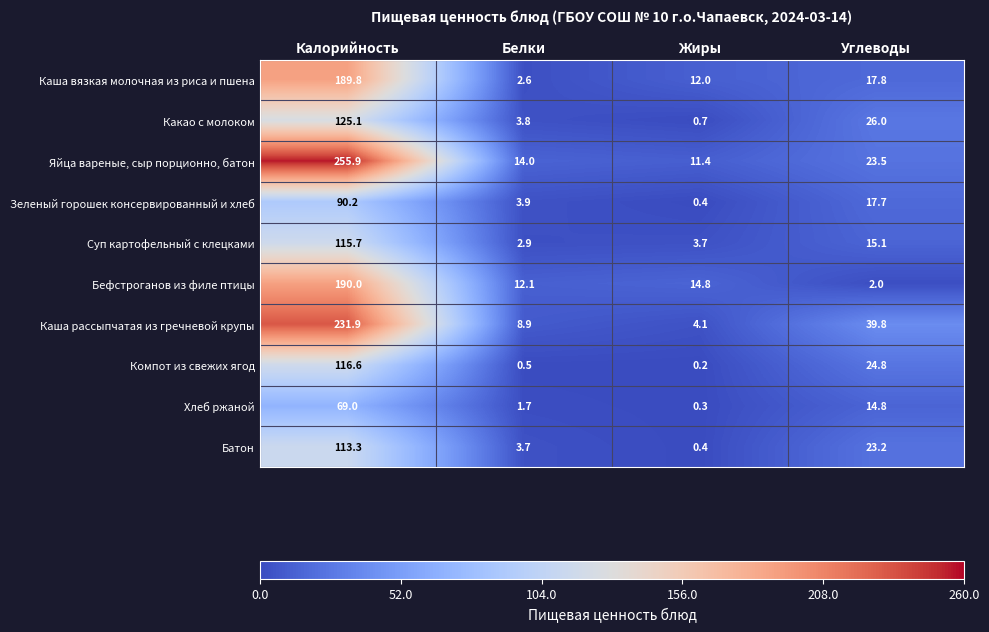

At which category is the sum across all series the highest?

Калорийность